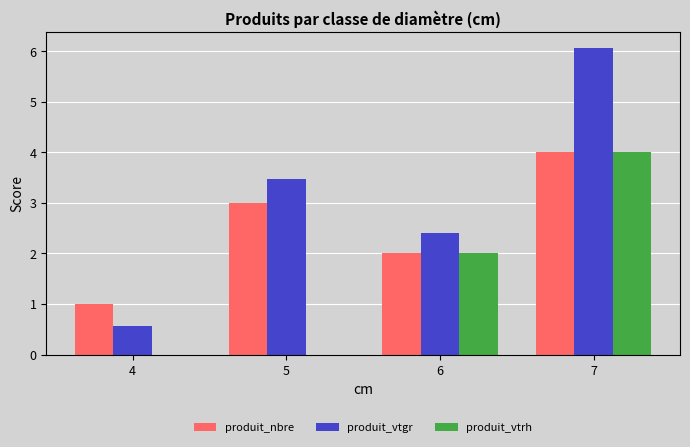

What is the sum of all produit_vtrh values?

6.0